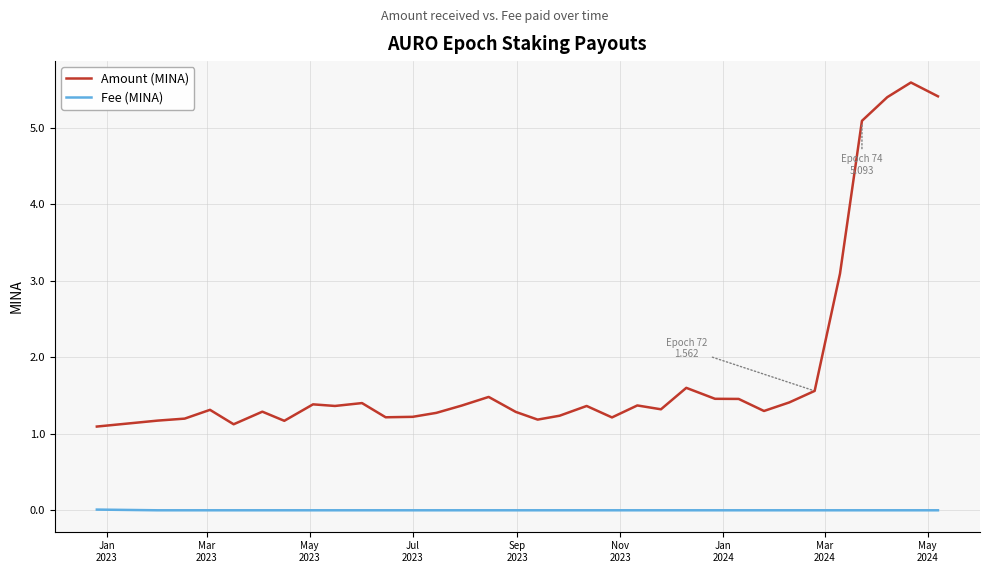

True or false: Amount (MINA) and Fee (MINA) intersect in this chart.

False